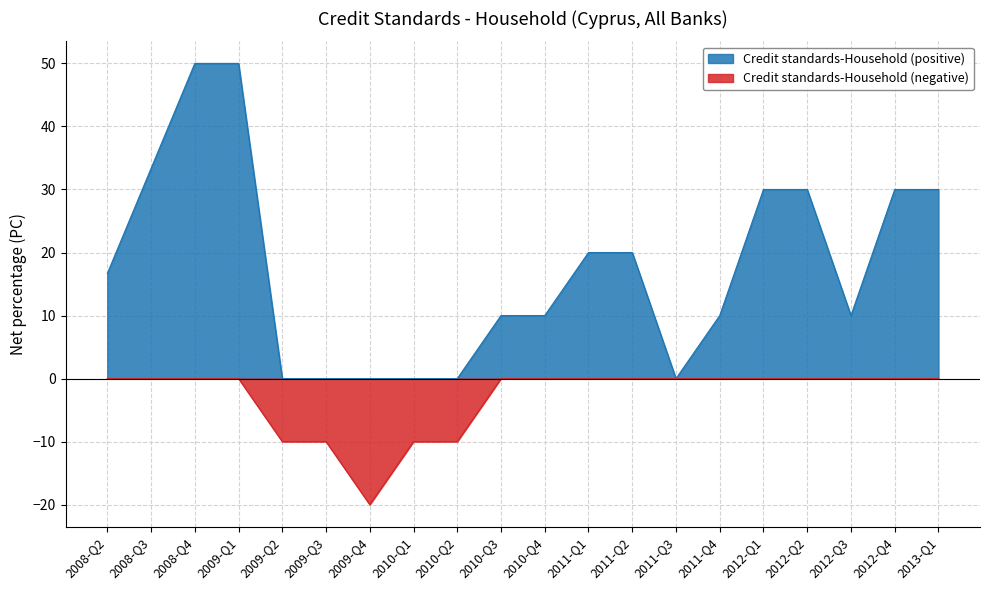

True or false: Credit standards-Household (positive) has a value of 2.1 at 2010-Q4.

False